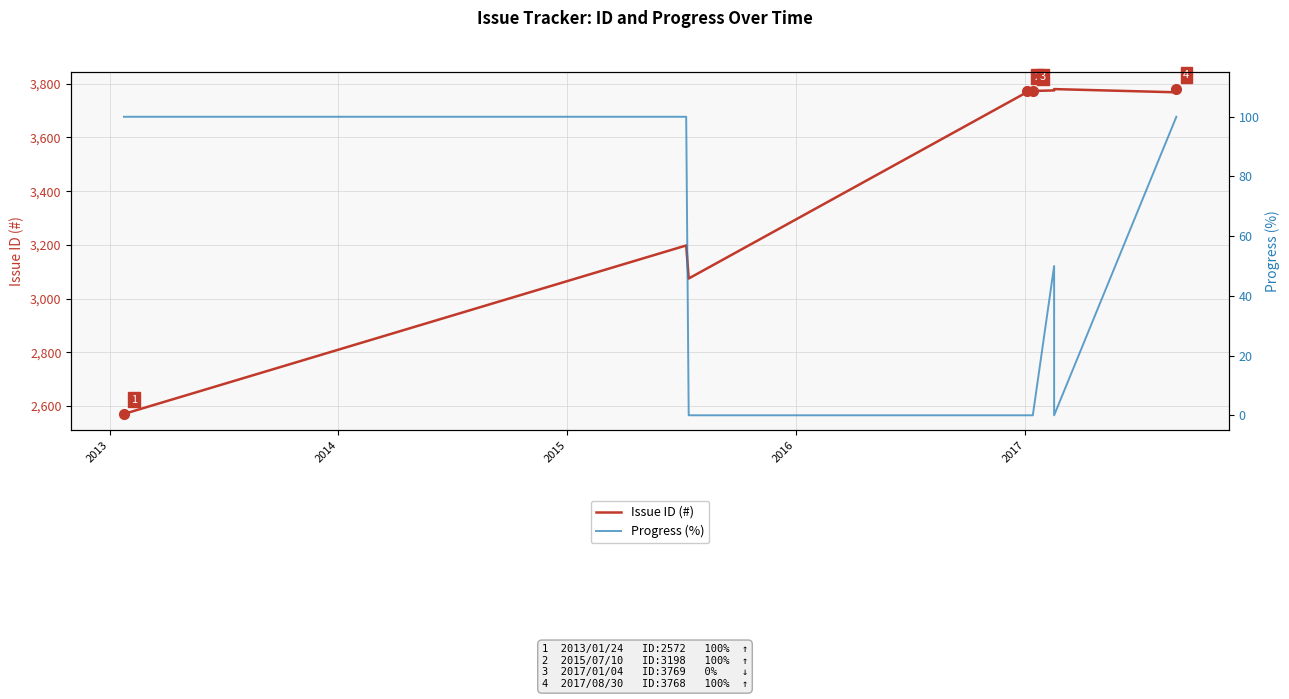

List the series in order of their peak value, lowest first.

Progress (%), Issue ID (#)